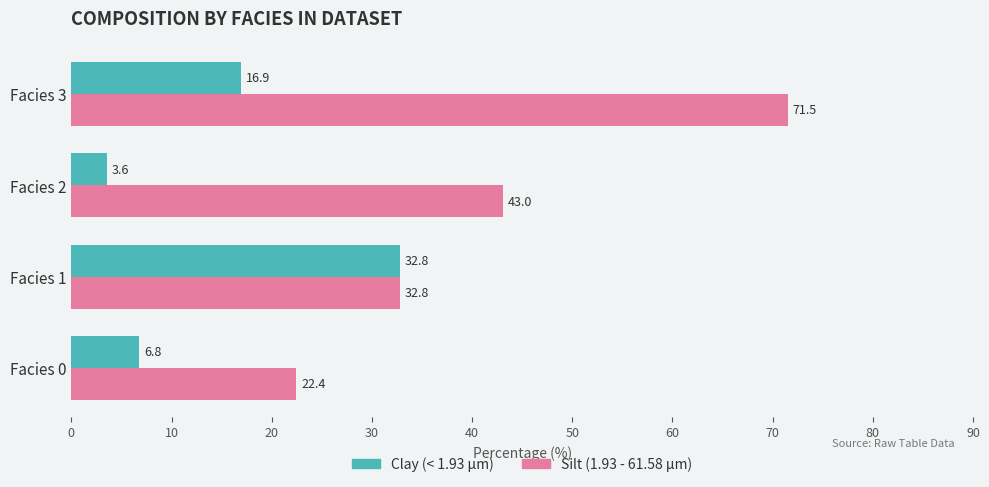

Which series has the largest total across all categories?

Silt (1.93 - 61.58 µm)